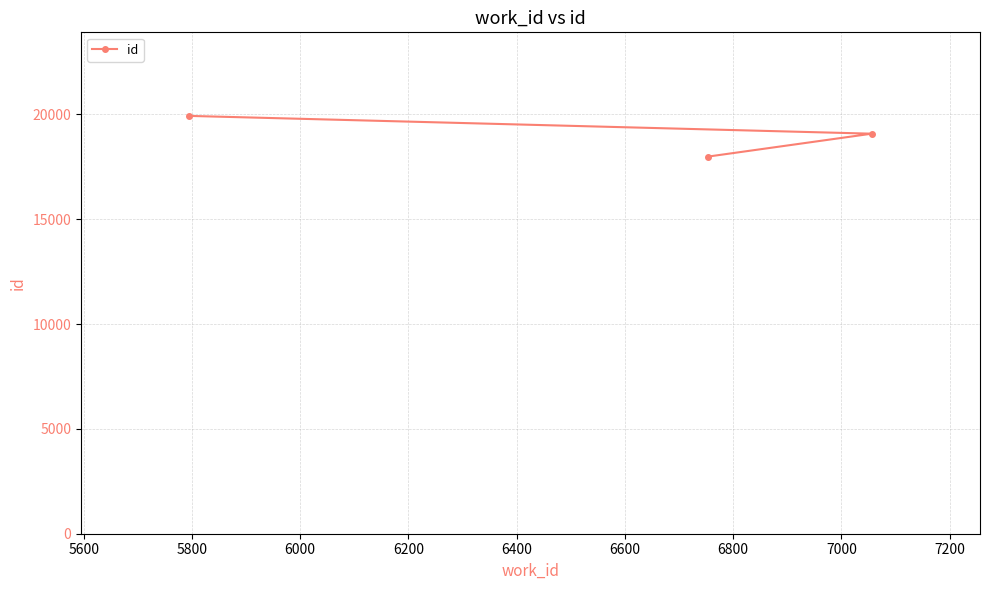

What is the average value?

18993